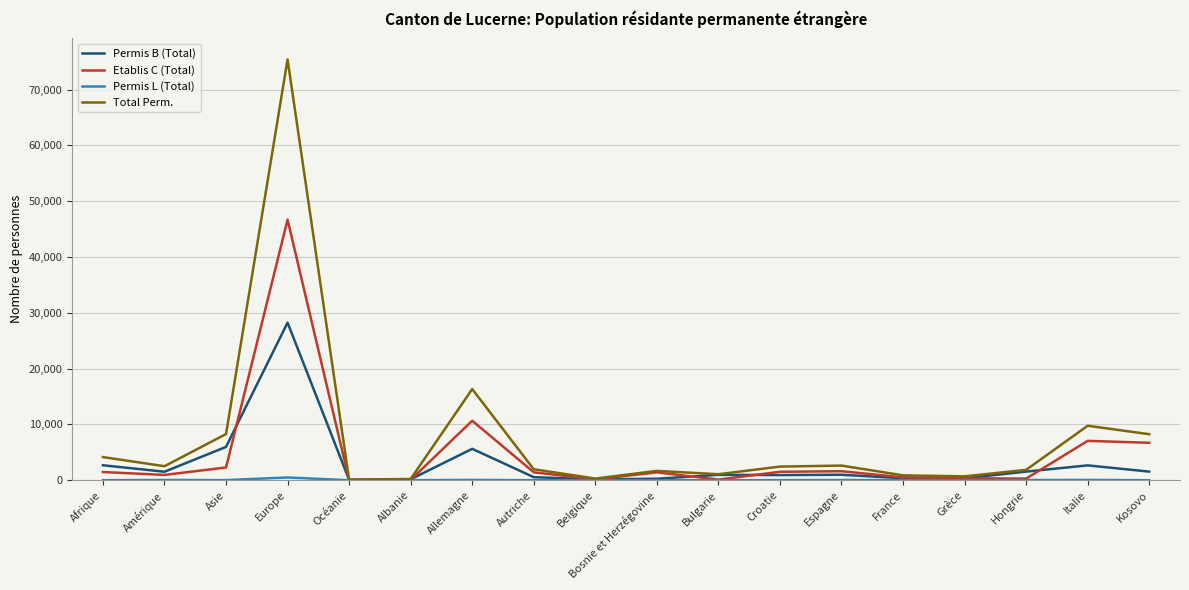

Which category has the highest value across all series?

Europe